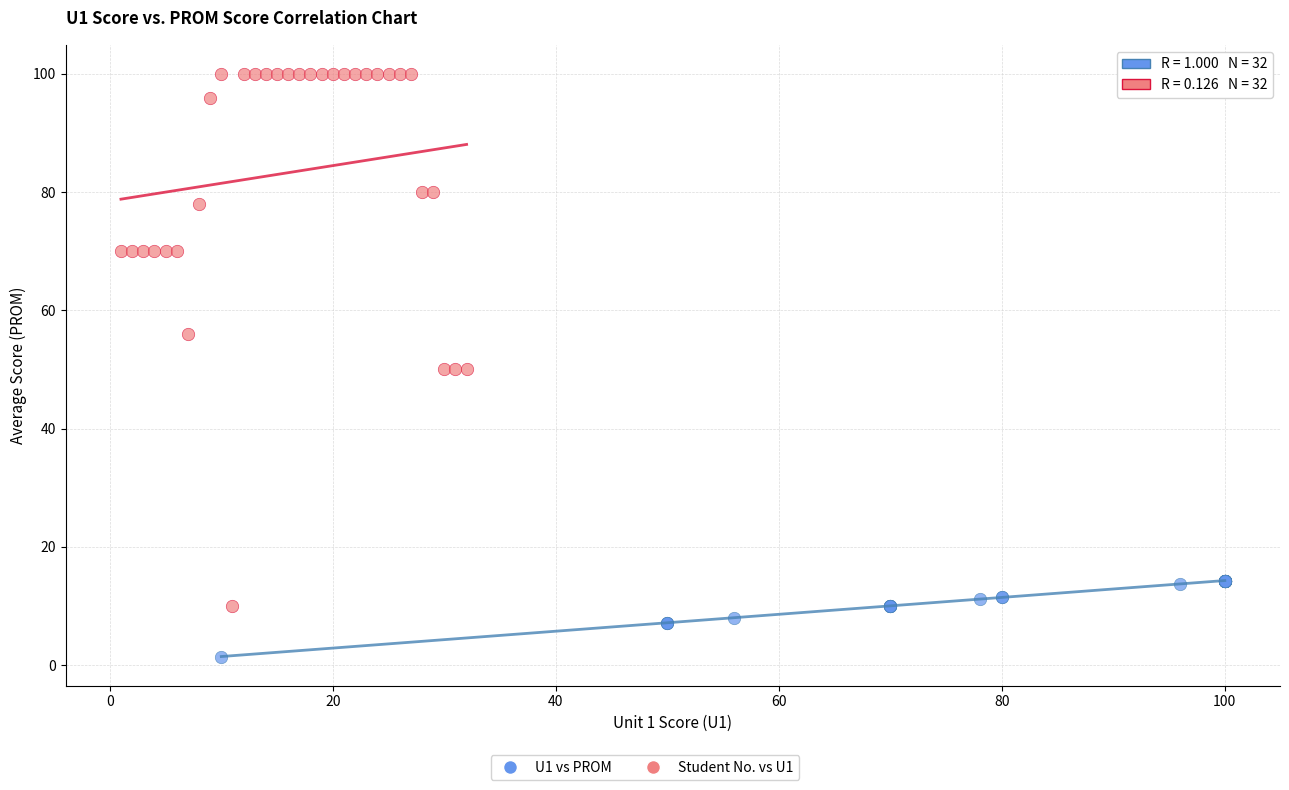

Which series has the largest Y range (max minus min)?

Student No. vs U1